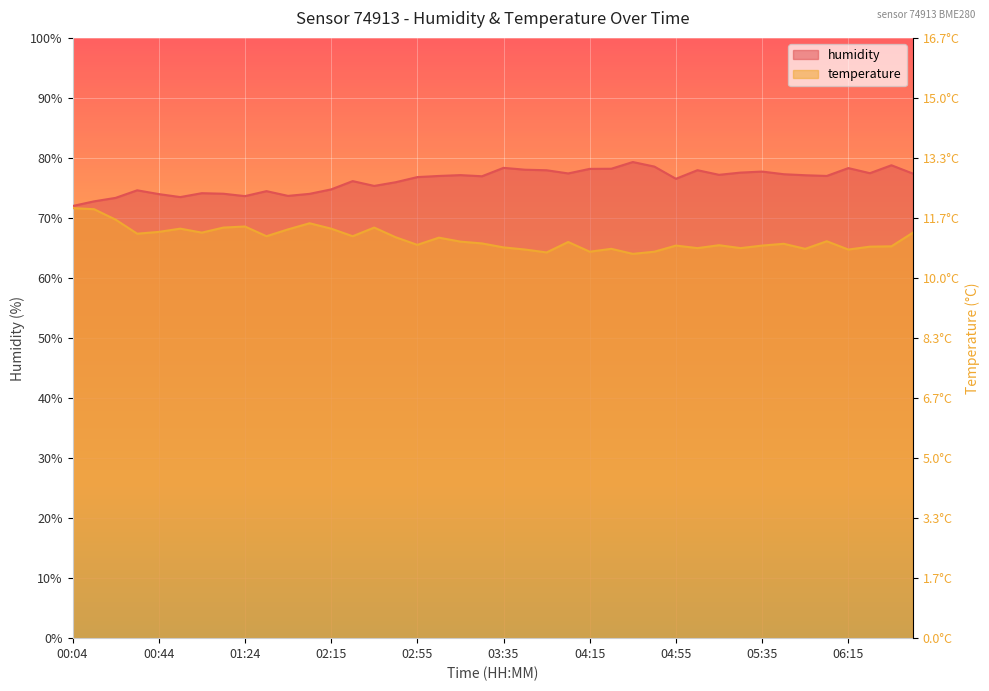

How many categories are shown in the chart?

40